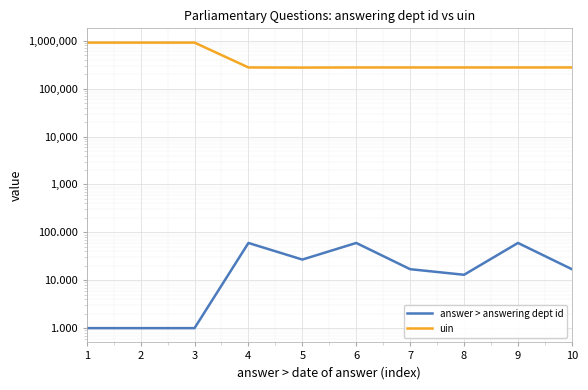

Read the uin value at 6.

276230